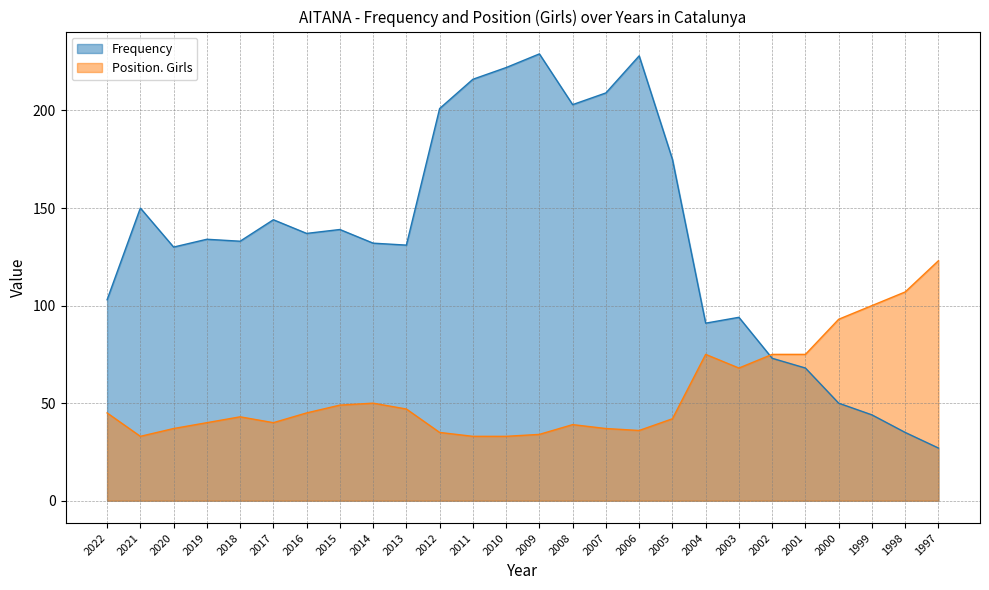

Which series changed the most between 2020 and 2012?

Frequency